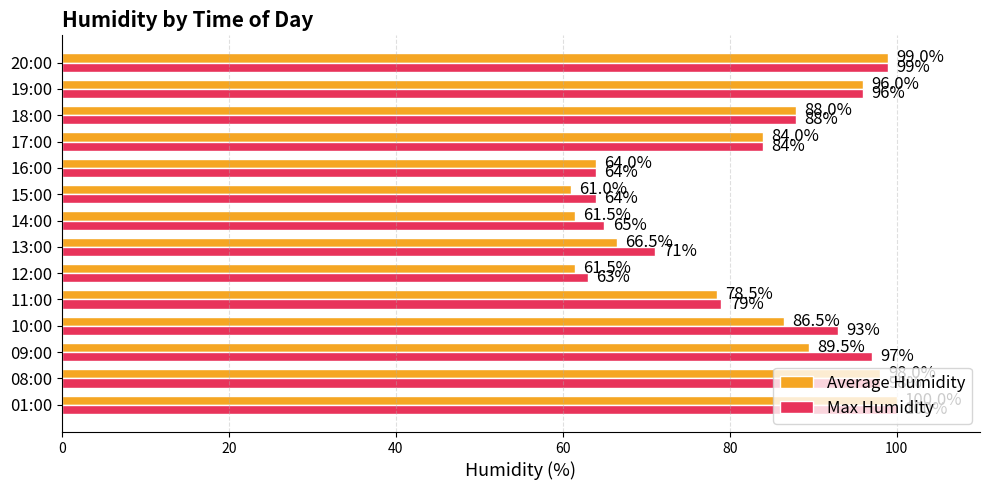

Count the number of categories in the chart.

14